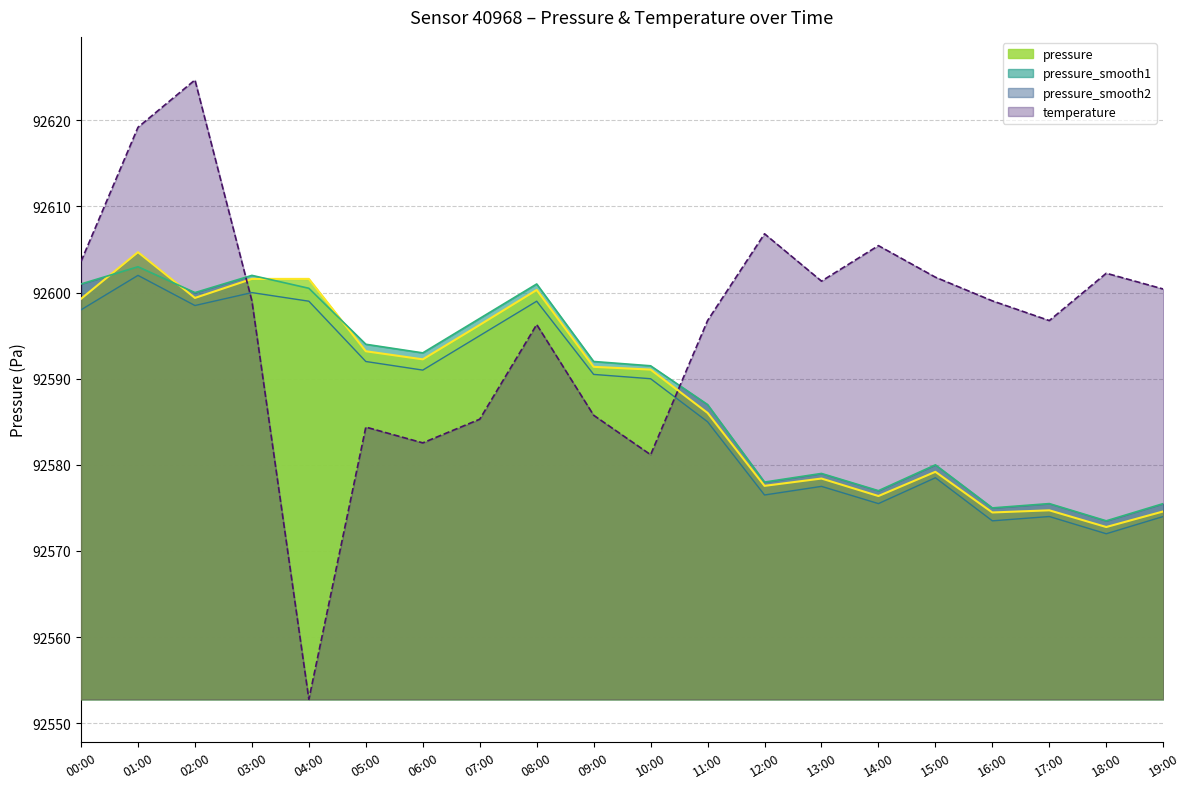

True or false: pressure_smooth1 and pressure_smooth2 cross at least once.

False